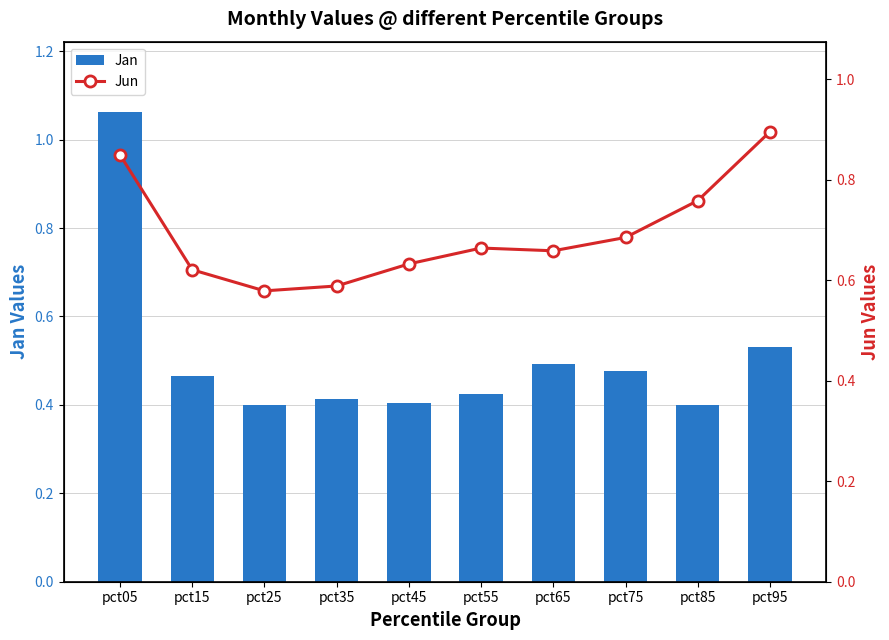

How many Jun values are between 0 and 1?

10